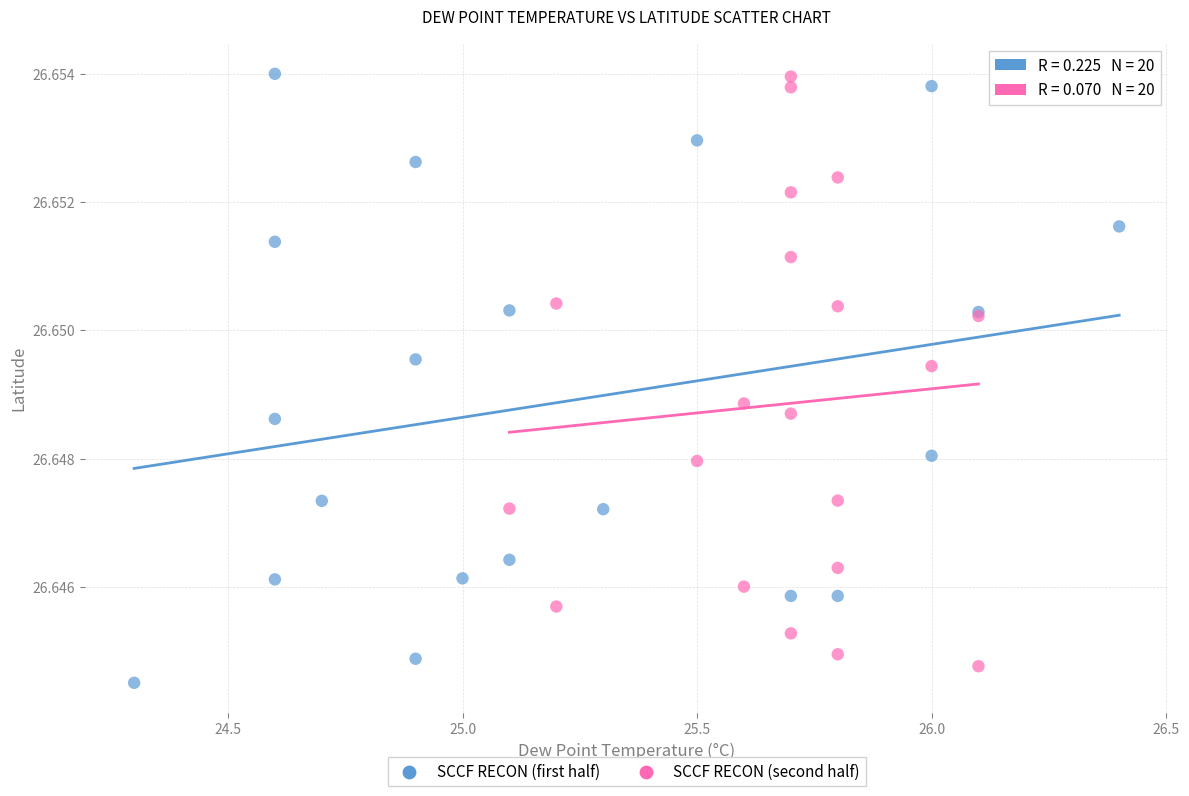

What are all the series names shown in the legend?

SCCF RECON (first half), SCCF RECON (second half)